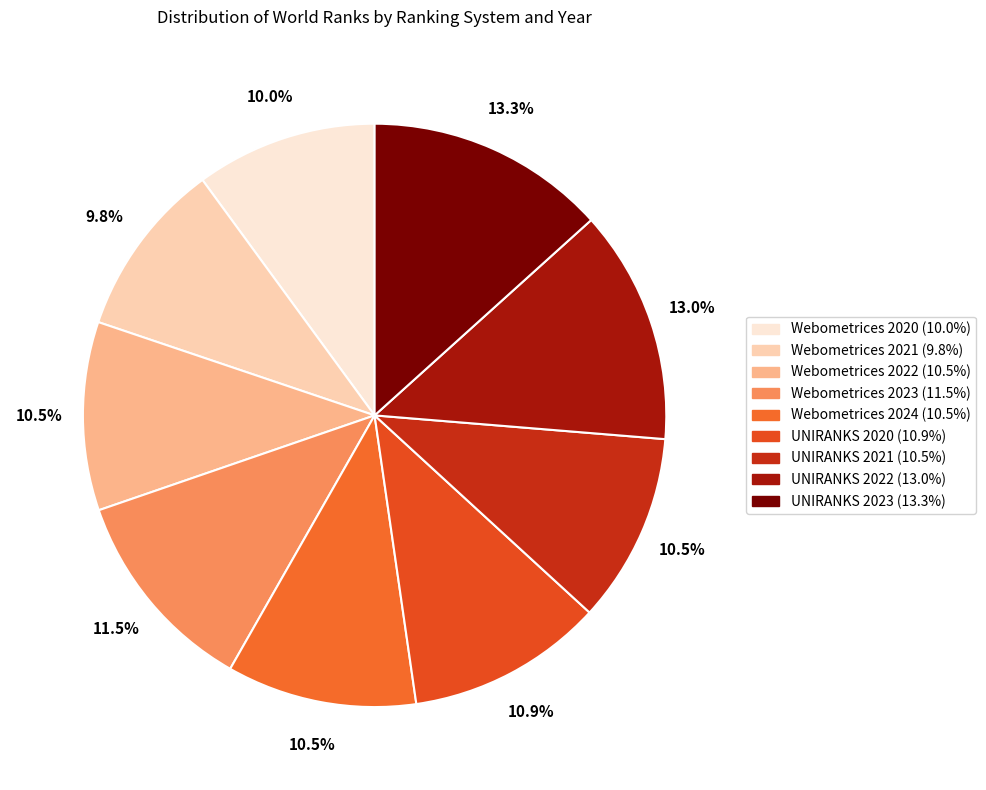

To the nearest percent, what is the difference between the largest and smallest slice percentages?

4%